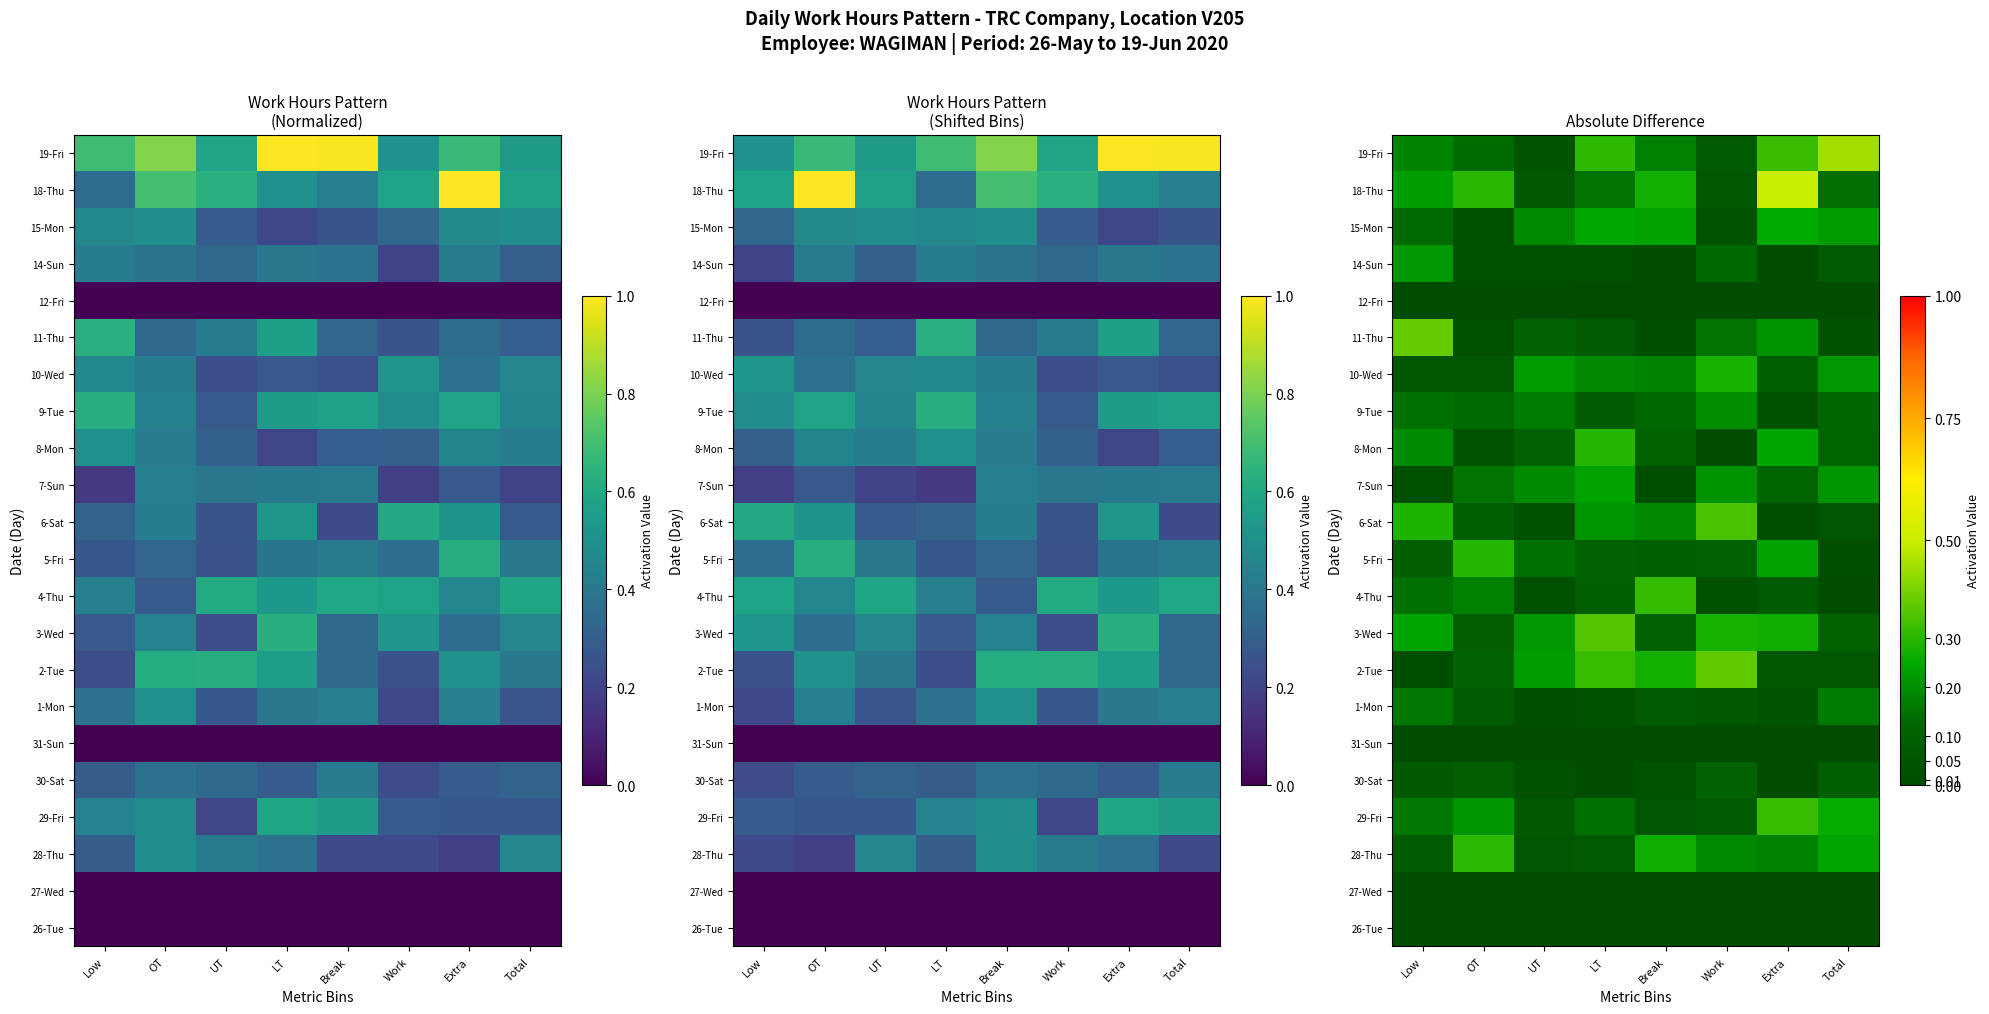

What is the difference between the highest and lowest values at Extra?

0.5